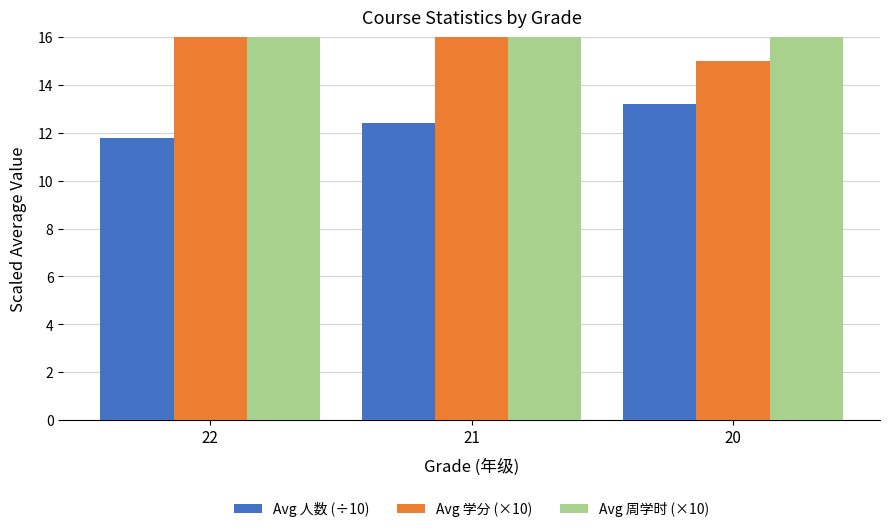

What is the sum of all Avg 周学时 (×10) values?

79.7